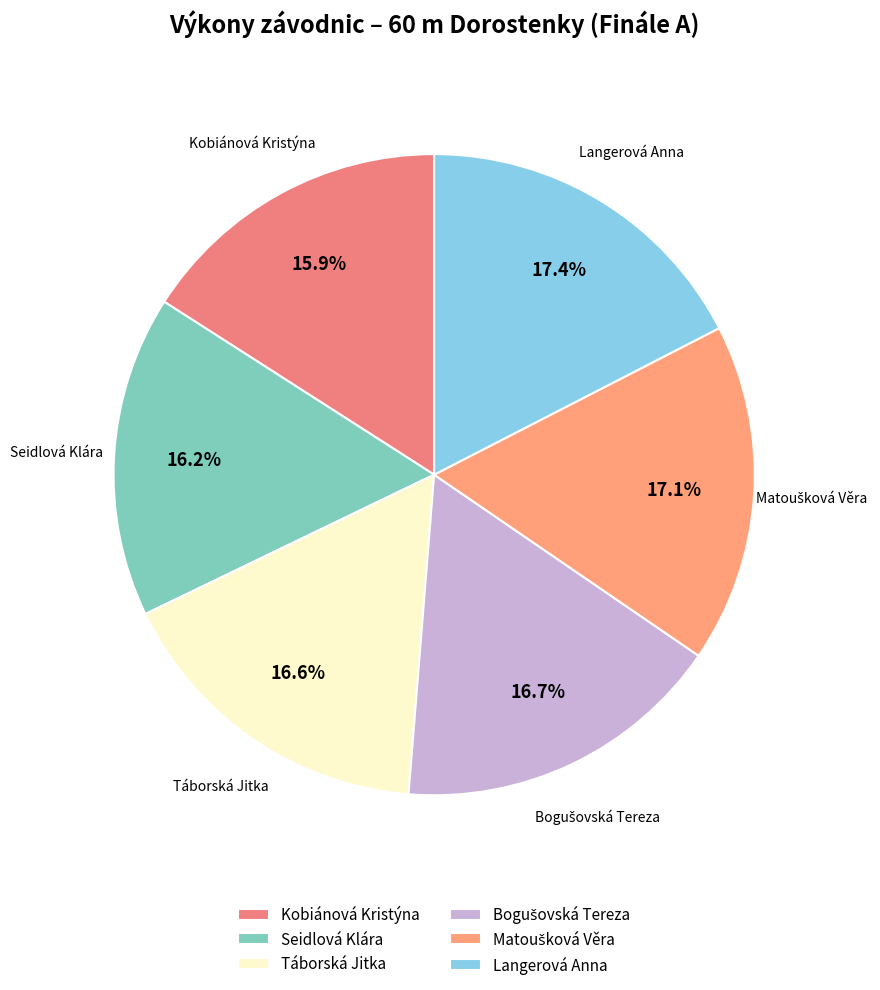

Is there a majority slice in this chart?

No